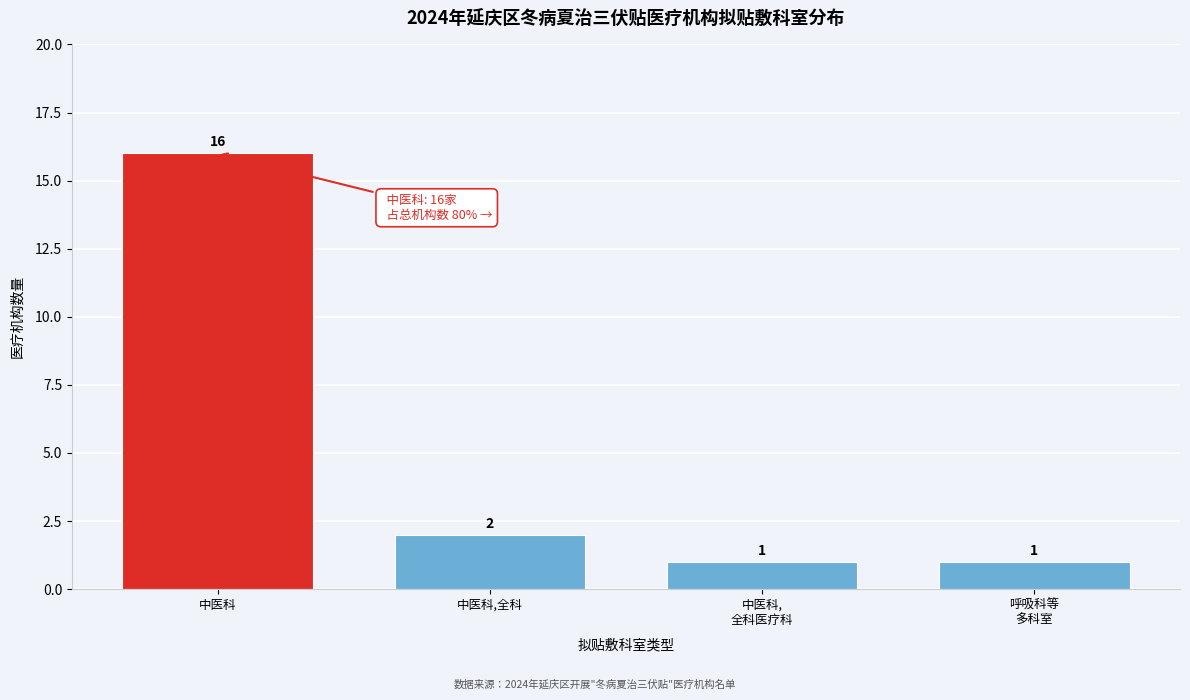

Reading left to right, list all the values displayed in this chart.

16	2	1	1